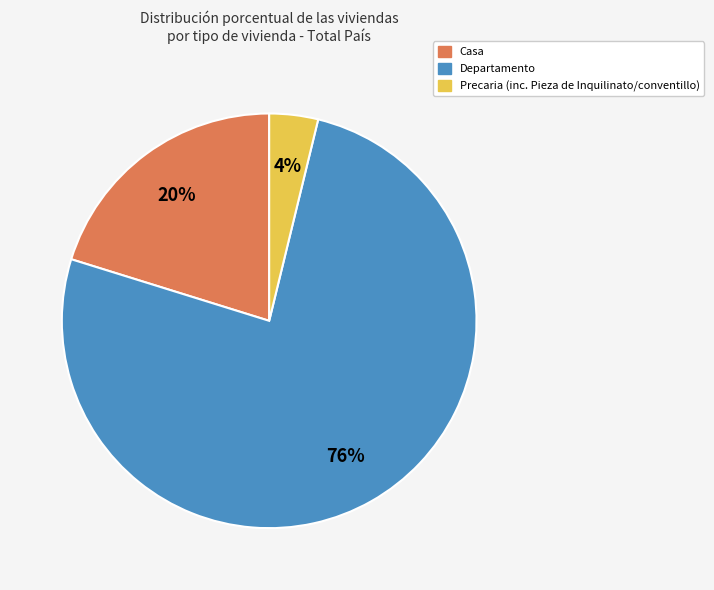

To the nearest percent, what is the average slice percentage?

33%